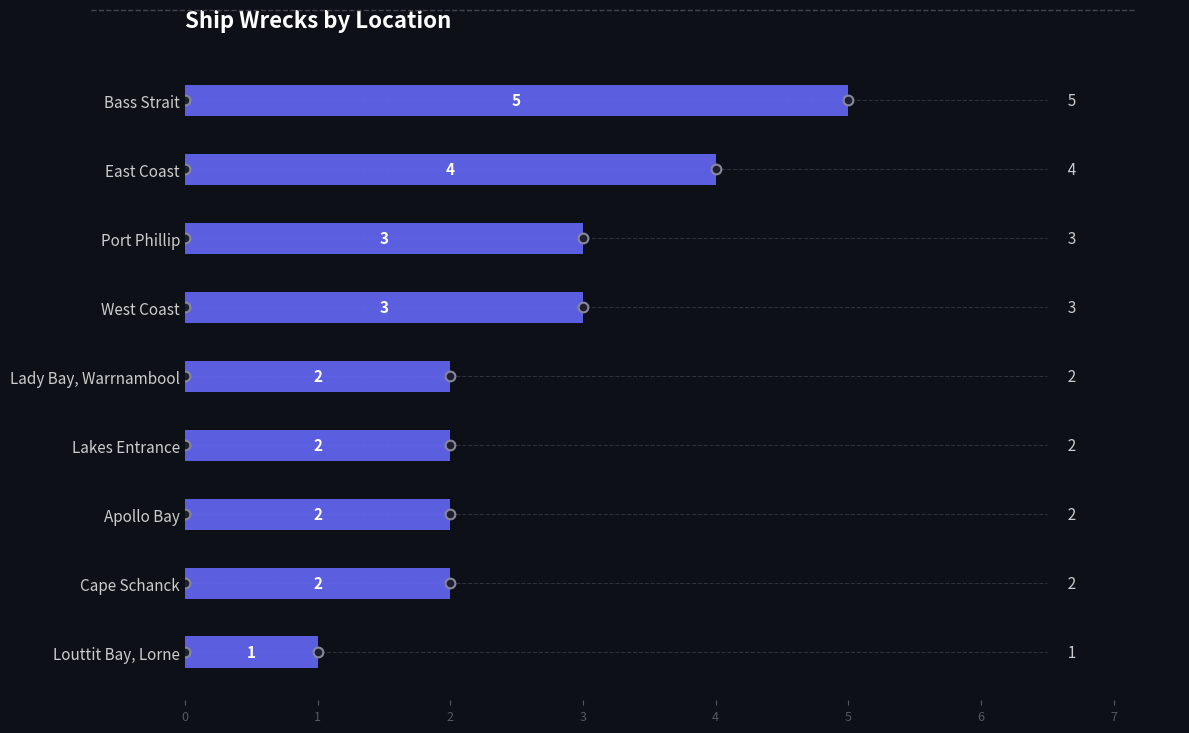

Rank the categories by value from highest to lowest.

Bass Strait, East Coast, Port Phillip, West Coast, Lady Bay, Warrnambool, Lakes Entrance, Apollo Bay, Cape Schanck, Louttit Bay, Lorne